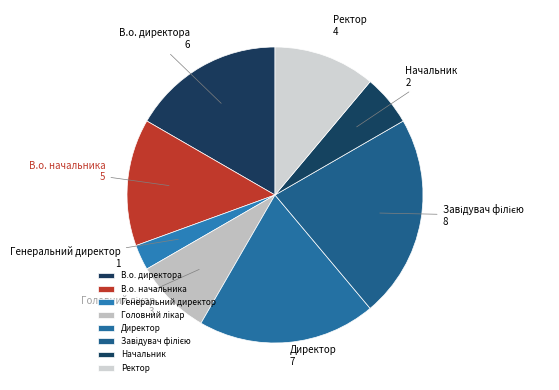

Between Ректор and В.о. директора, which is larger?

В.о. директора